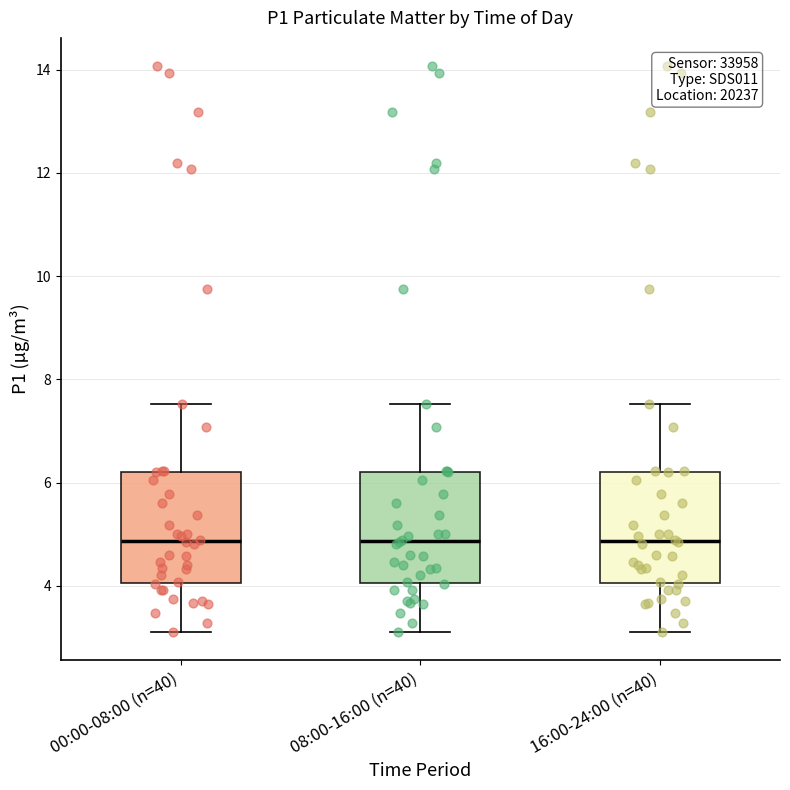

Reading left to right, read every box against the y-axis: the position of its median line, the range the box covers, and the ends of its whiskers. The values are not printed on the chart, so give them approximately, as read against the axis.

00:00-08:00 (n=40): median 4.8, box 4.0 to 6.2, whiskers 3.2 to 7.6
08:00-16:00 (n=40): median 4.8, box 4.0 to 6.2, whiskers 3.2 to 7.6
16:00-24:00 (n=40): median 4.8, box 4.0 to 6.2, whiskers 3.2 to 7.6